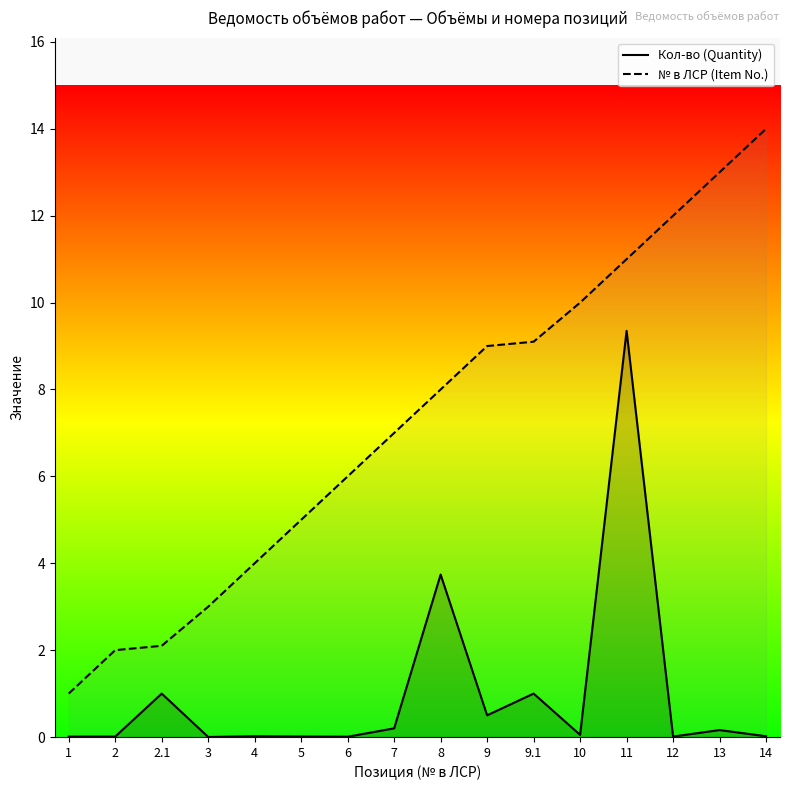

Is it true that Кол-во (Quantity) equals 0.0 at 14?

True